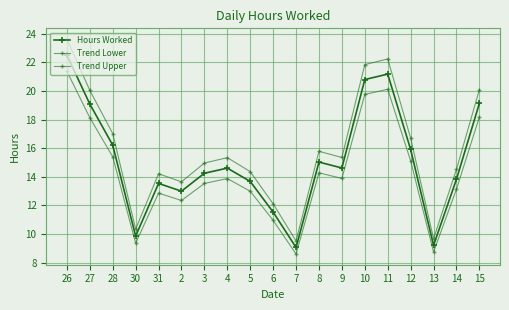

Between 6 and 11, which series saw the biggest shift?

Trend Upper